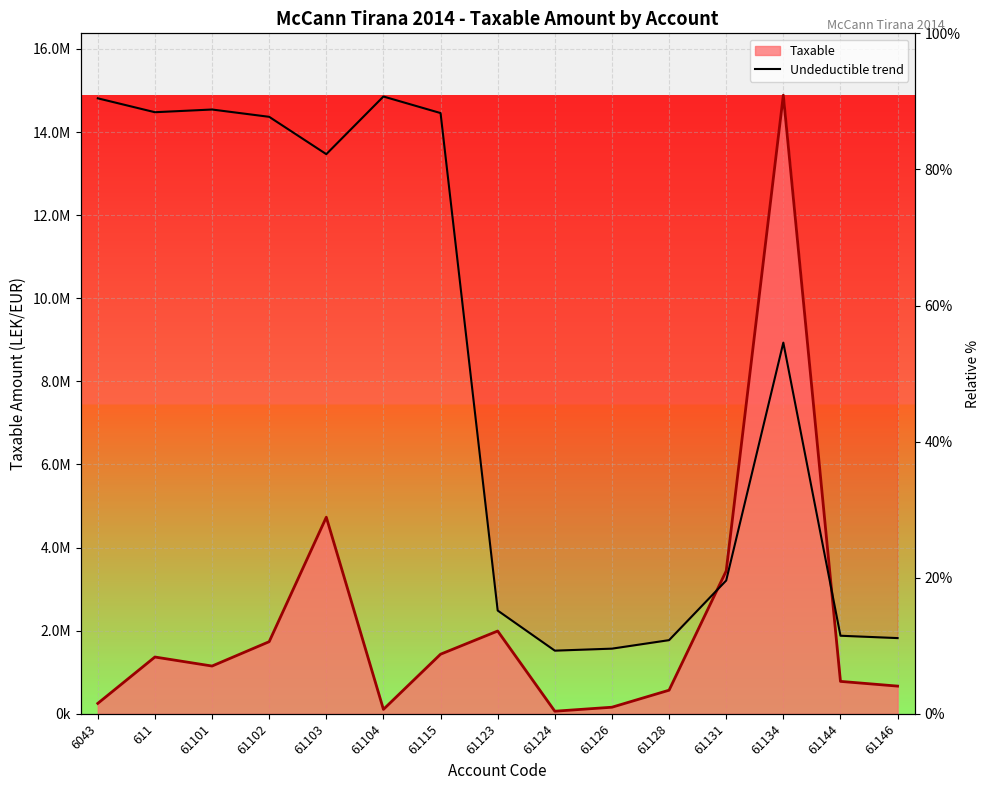

How many interior local valleys (lower than both neighbors) does the data have?

3